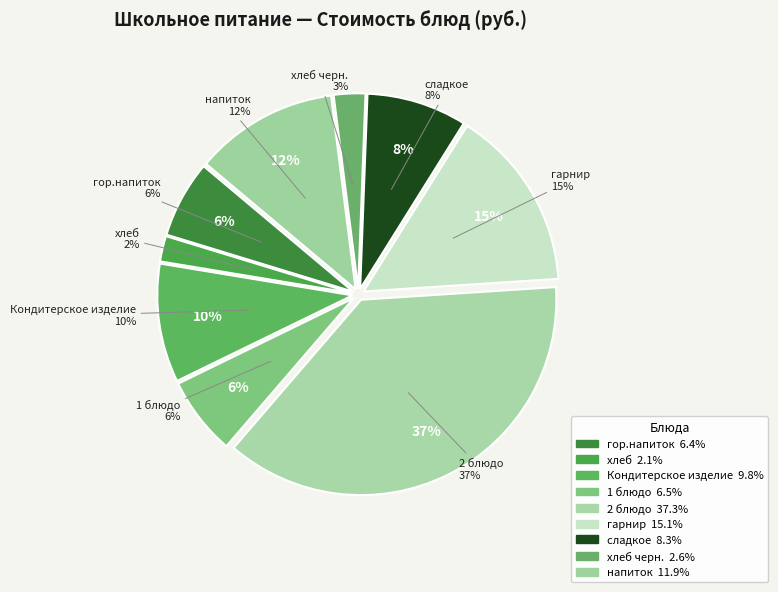

Combined, what portion of the pie is 2 блюдо and 1 блюдо?

43.8%